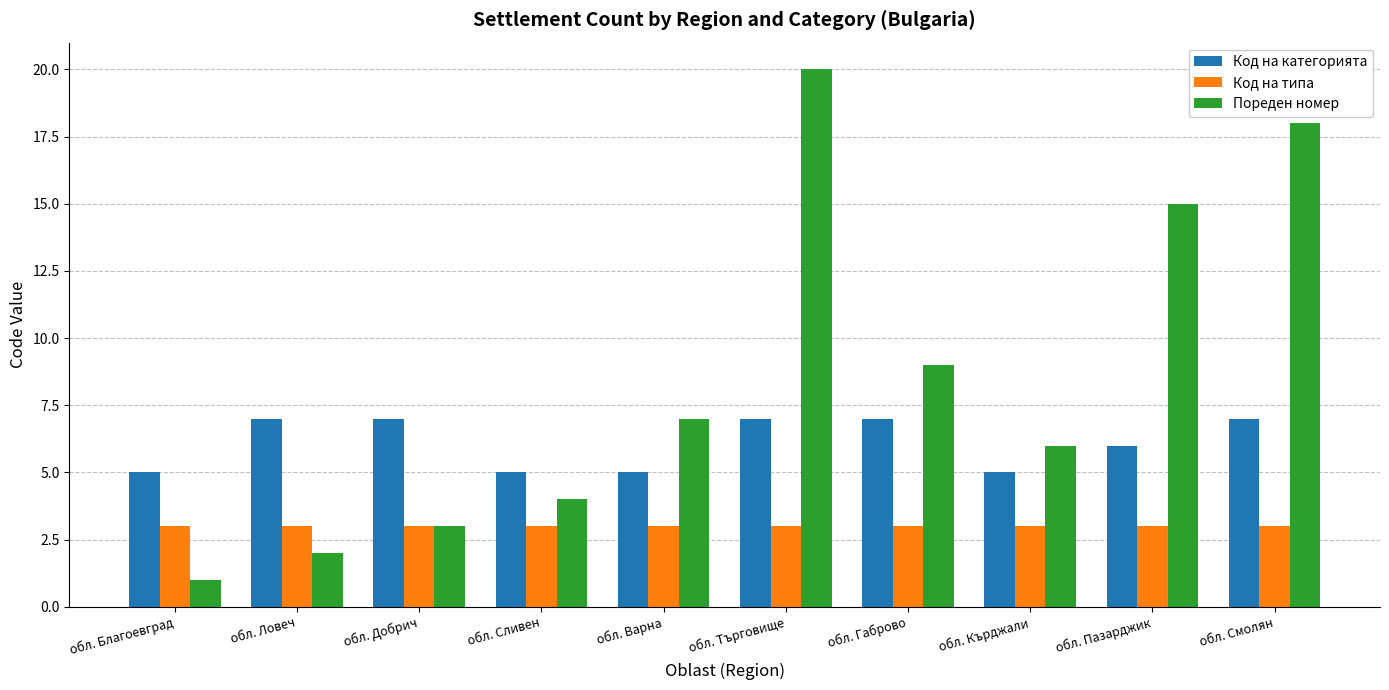

Rank the series by their average value, from lowest to highest.

Код на типа, Код на категорията, Пореден номер